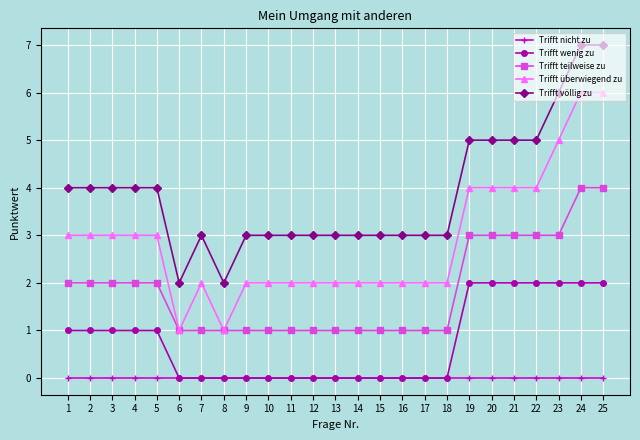

Does the chart display data point markers on the line(s)?

Yes